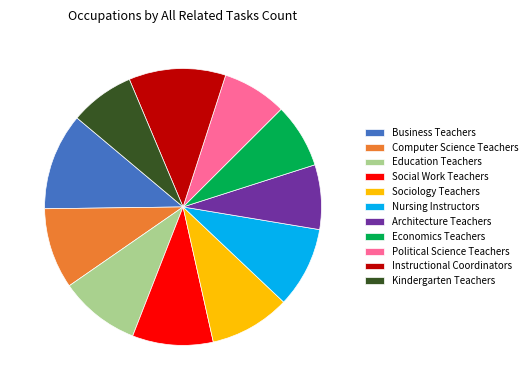

Do Kindergarten Teachers and Sociology Teachers together represent more than half of the pie?

No